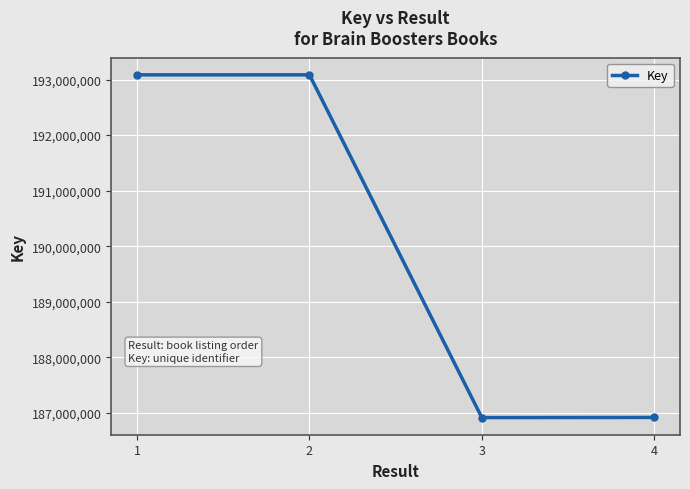

How many lines are shown in the chart?

1